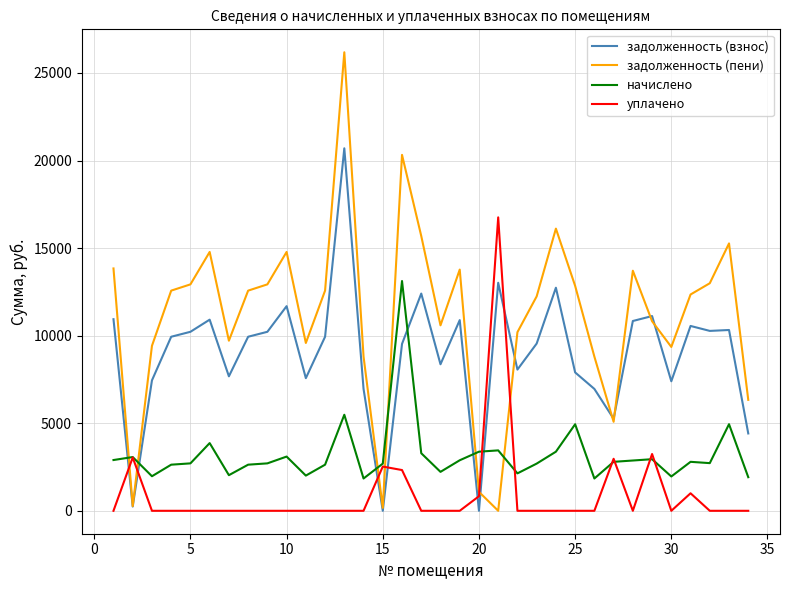

Which series has the largest total across all categories?

задолженность (пени)